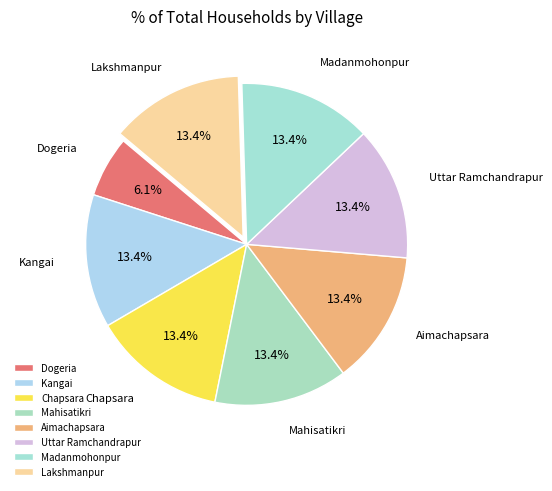

Count the number of slices in the pie.

8